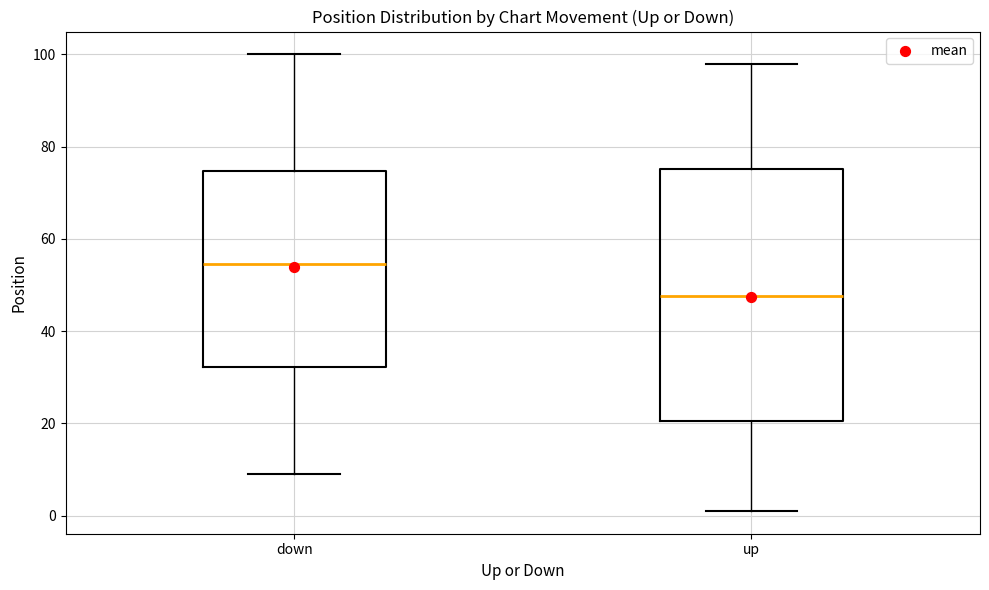

Where does the lower whisker of the box for up end on the y-axis? The values are not printed on the chart, so give them approximately, as read against the axis.

2